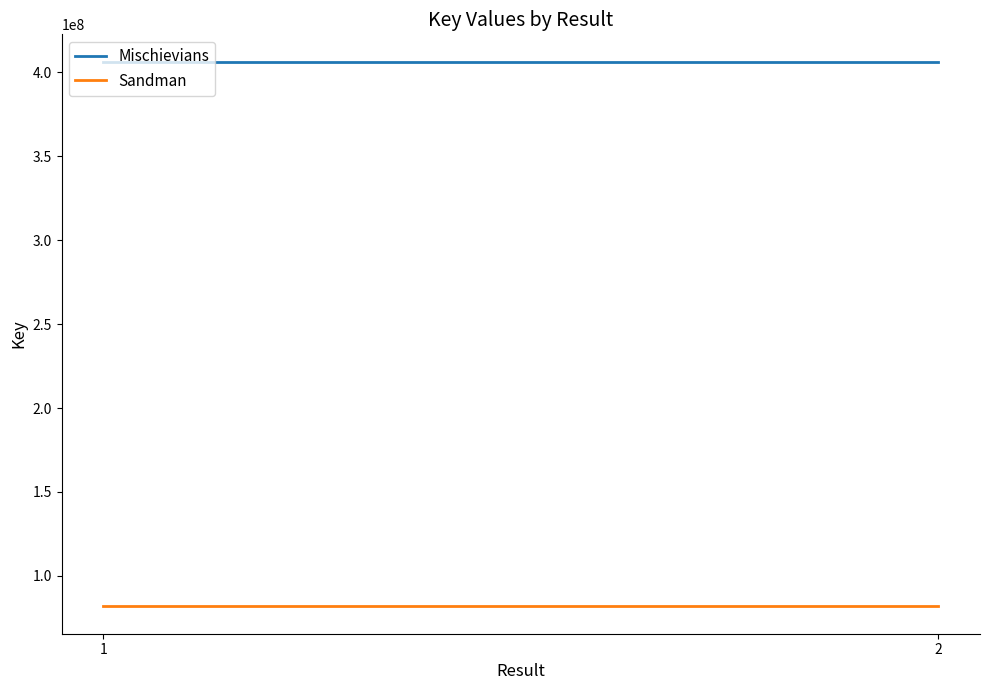

What is the sum of the Mischievians values at 1 and 2?

812645830